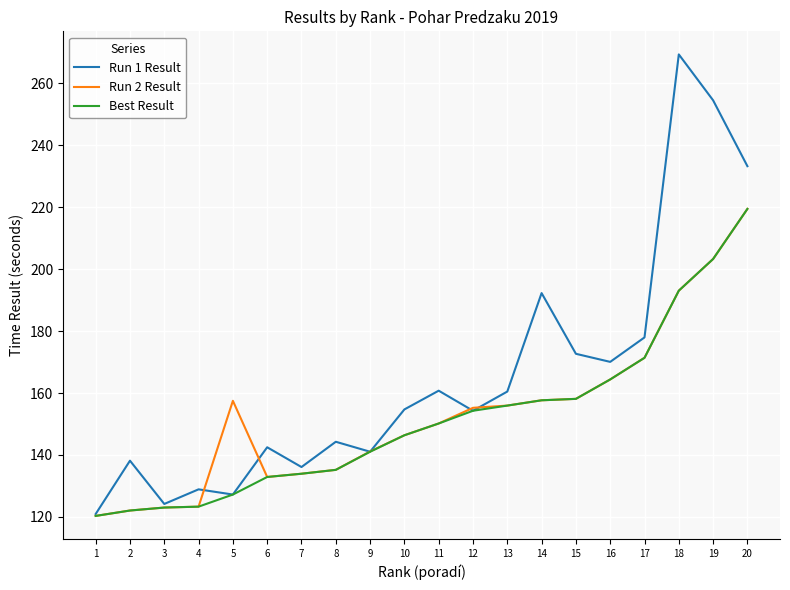

The Run 1 Result series shows 160.8 at 11. True or false?

True